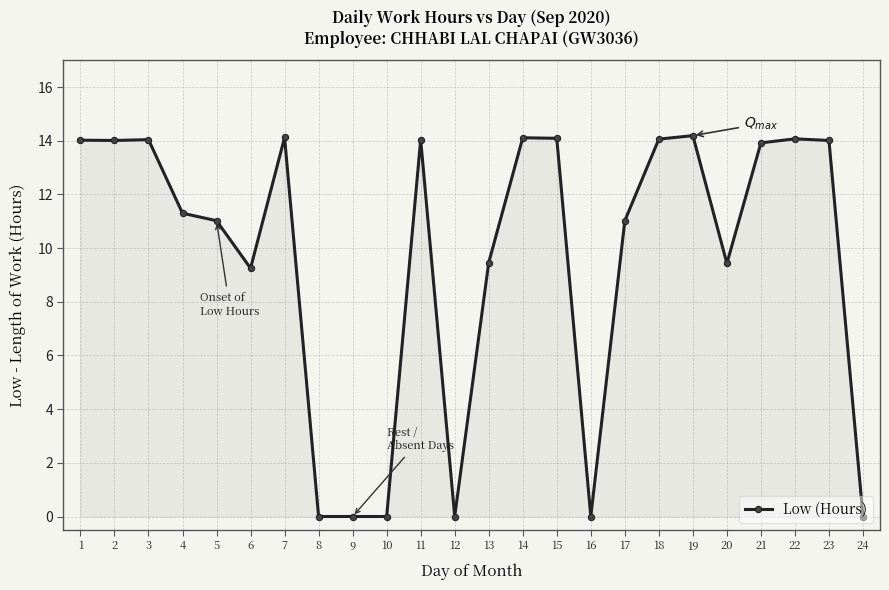

What is the value of the 20th point from the left?

9.4